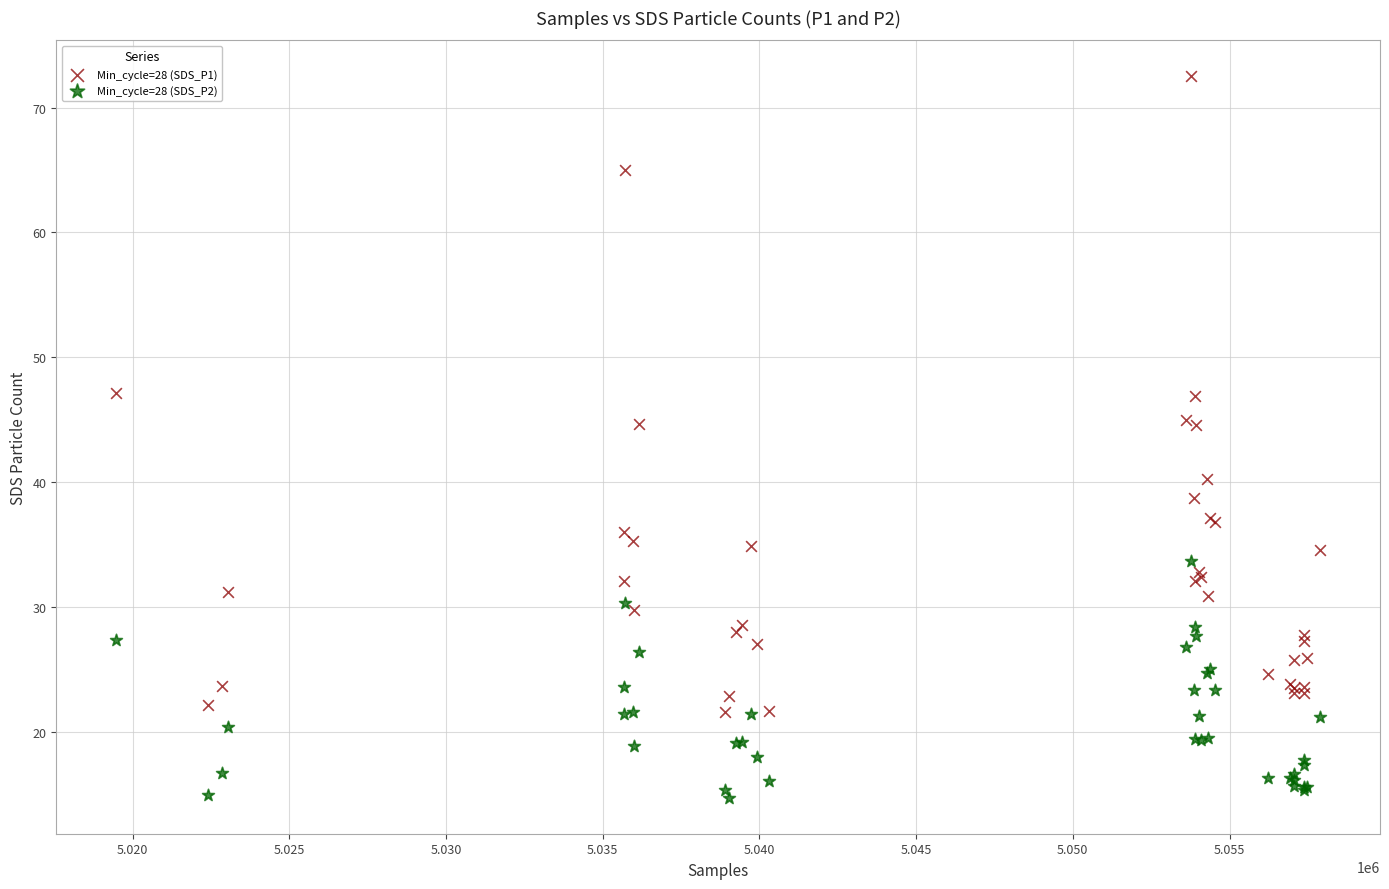

Which series has the widest spread of Y values?

Min_cycle=28 (SDS_P1)